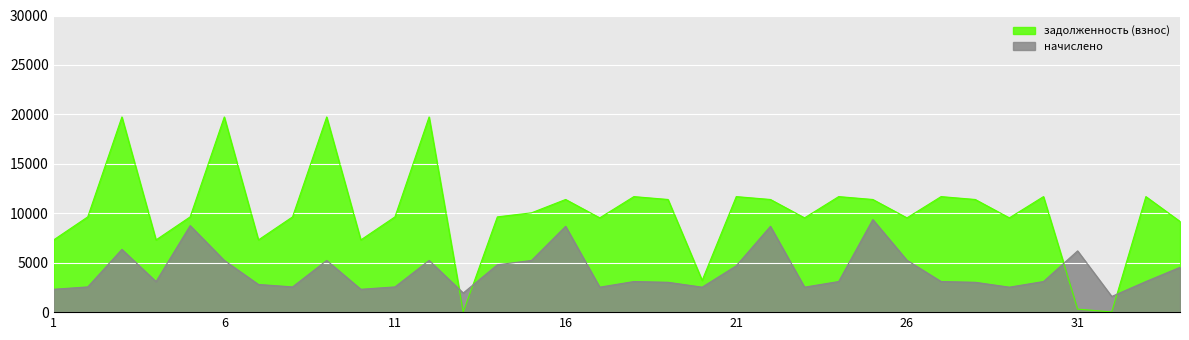

What is the difference between the highest and lowest values at 23?

7008.6